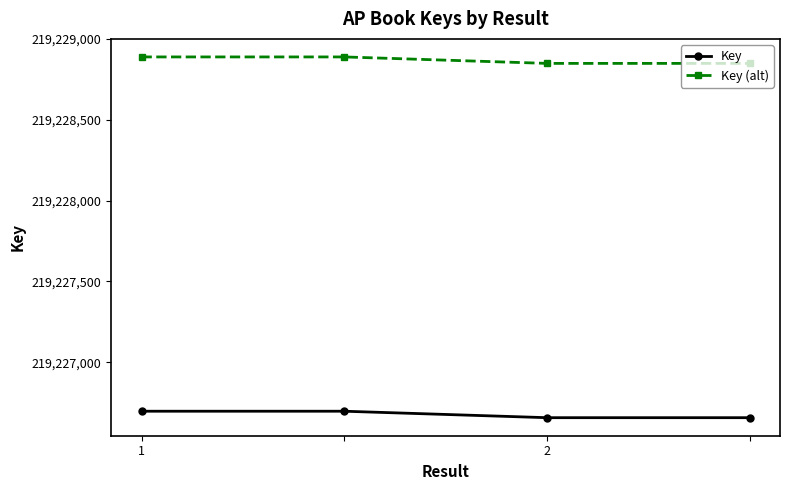

What is the lowest value of the Key series?

219226657.0